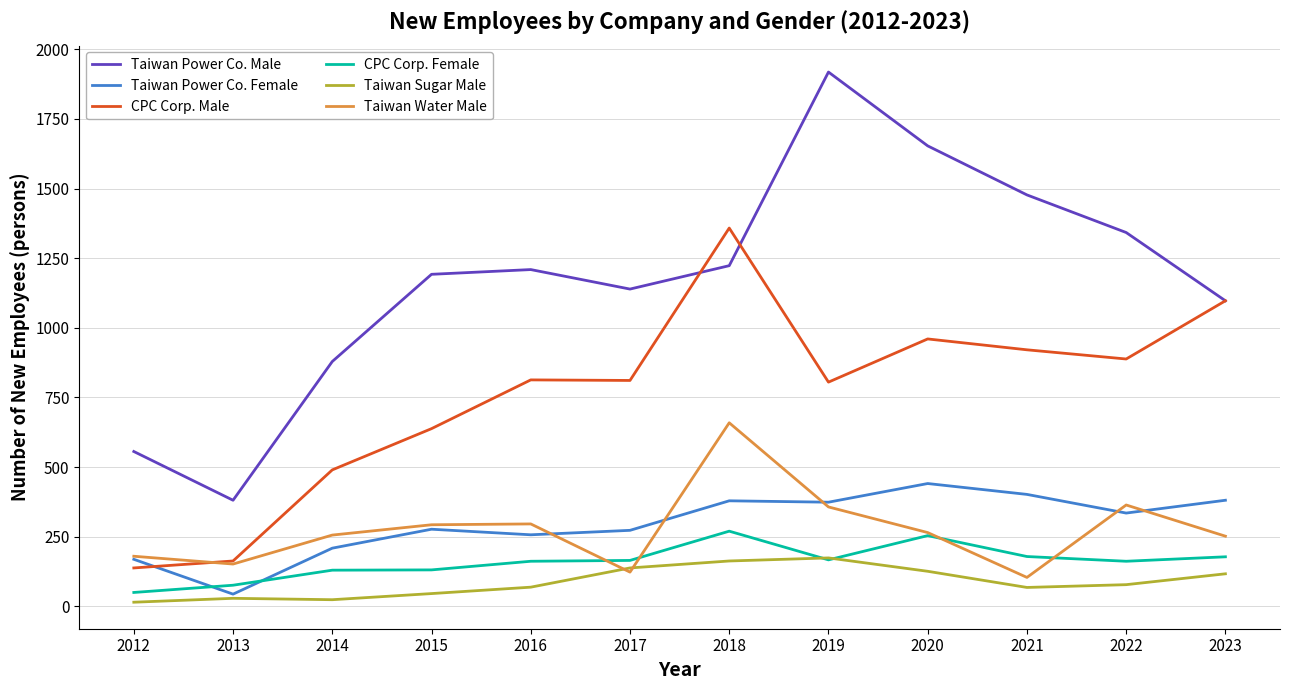

True or false: CPC Corp. Male and Taiwan Sugar Male intersect in this chart.

False